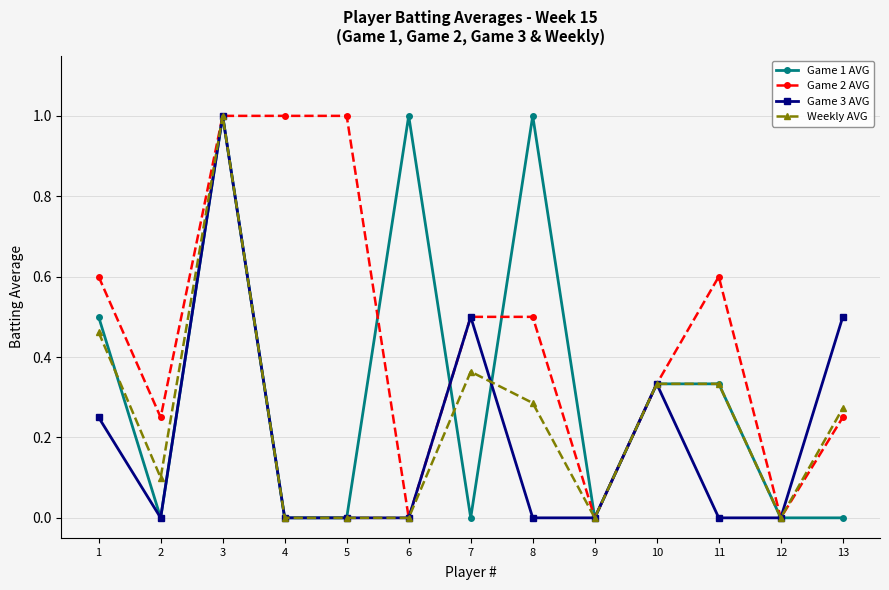

What is the spread (max minus min) of values at 5?

1.0